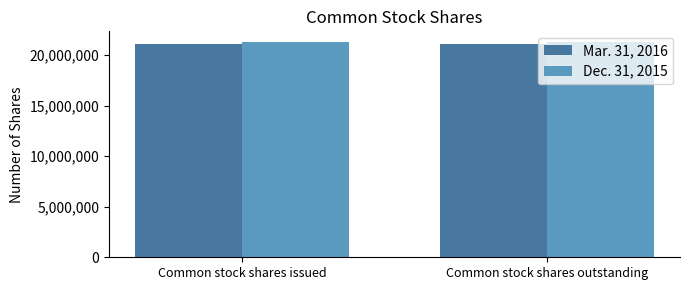

What is the spread (max minus min) of values at Common stock shares outstanding?

202128